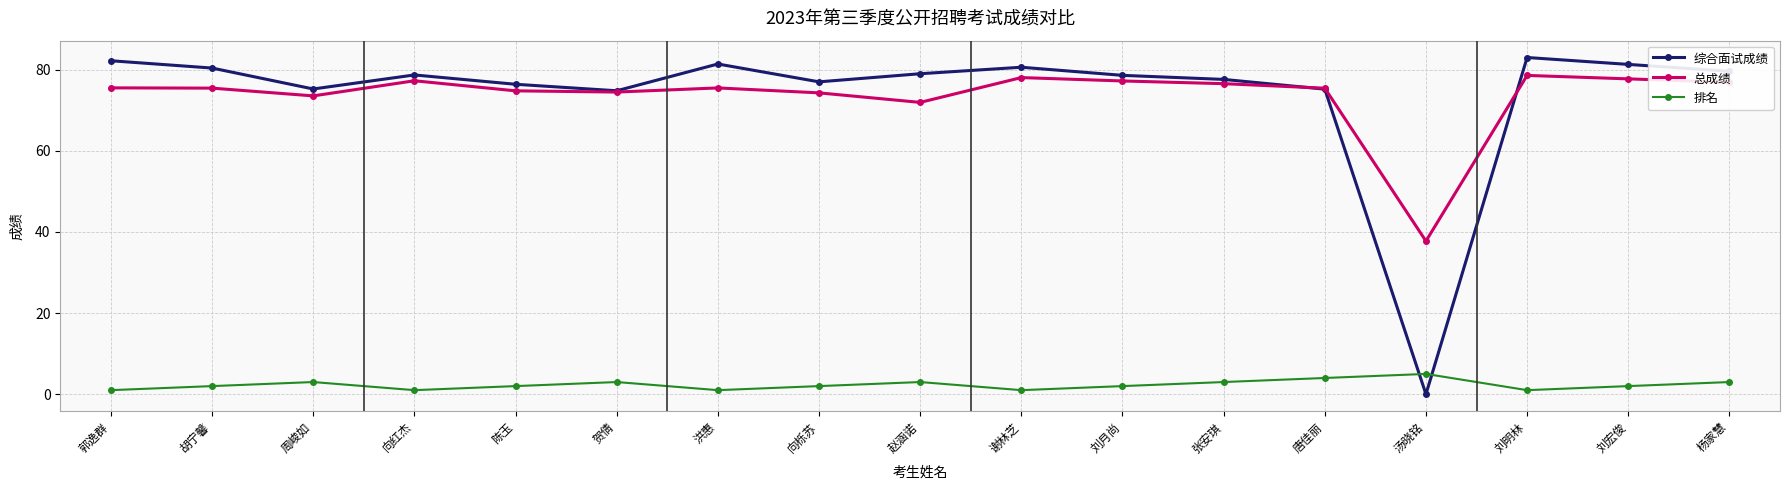

What is the difference between the maximum and minimum values in the 总成绩 series?

40.8